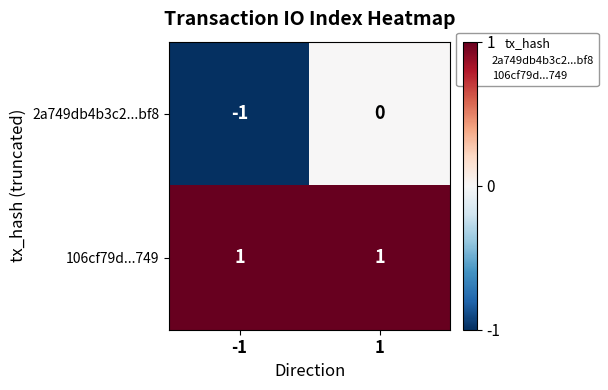

True or false: 2a749db4b3c2...bf8 has a value of -1 at -1.

True